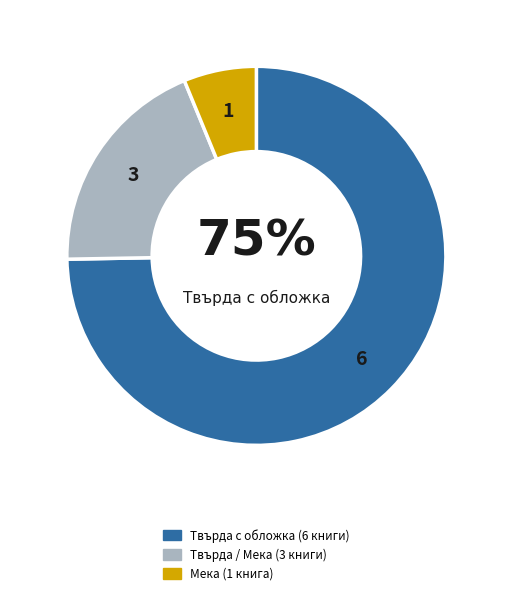

To the nearest percent, what percentage of the pie is Твърда с обложка (6 книги)?

75%